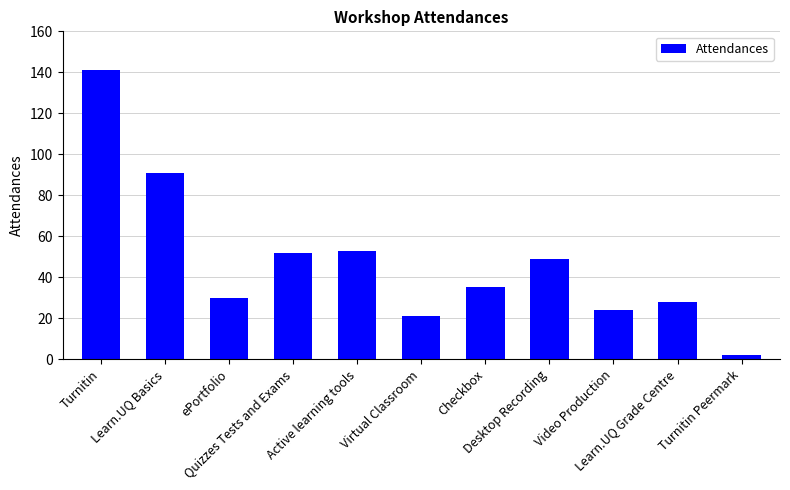

Are the bars horizontal?

No